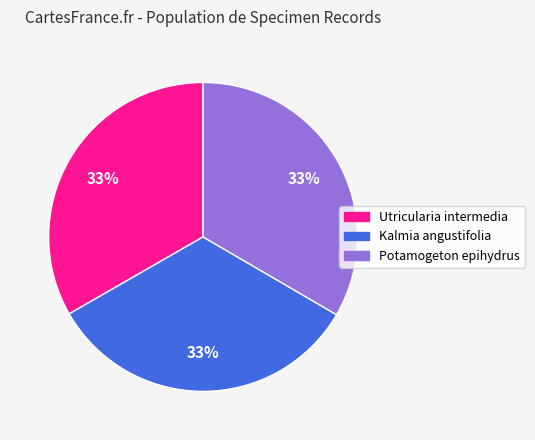

To the nearest percent, what is the average slice percentage?

33%